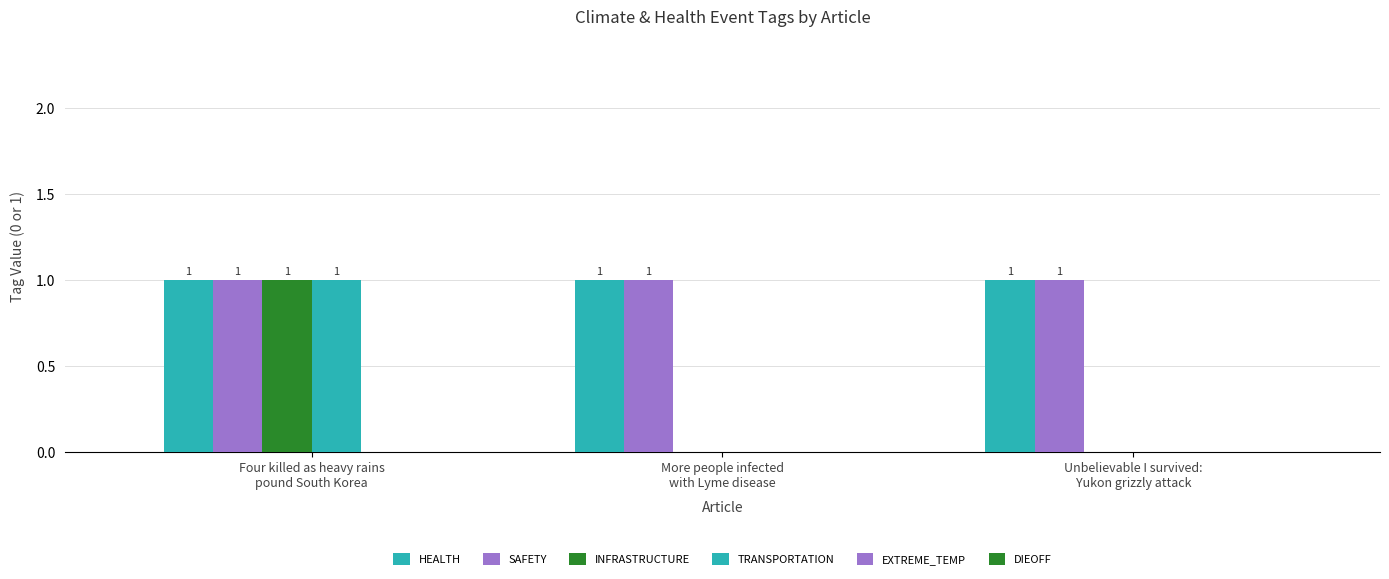

Is it true that INFRASTRUCTURE equals 0 at Four killed as heavy rains
pound South Korea?

False